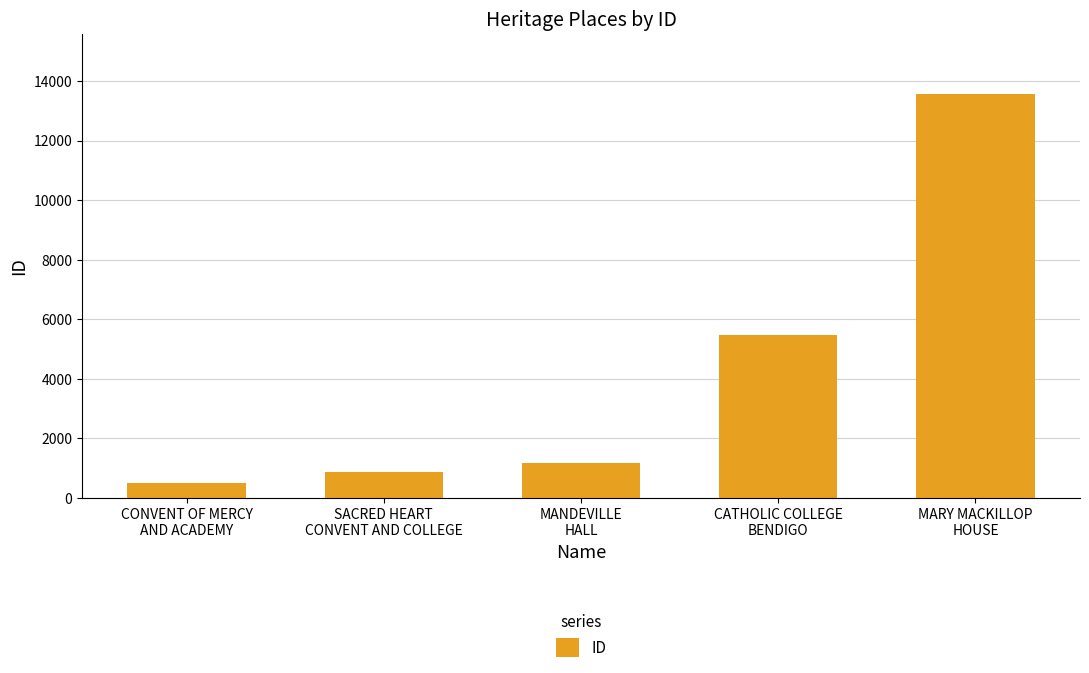

List the labels in order of value, largest first.

MARY MACKILLOP
HOUSE, CATHOLIC COLLEGE
BENDIGO, MANDEVILLE
HALL, SACRED HEART
CONVENT AND COLLEGE, CONVENT OF MERCY
AND ACADEMY